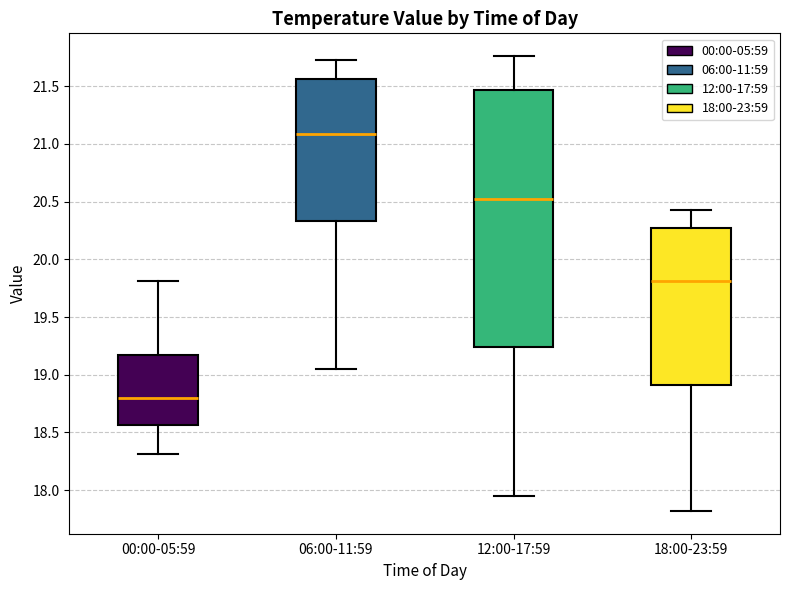

Which box has the lowest median line?

00:00-05:59